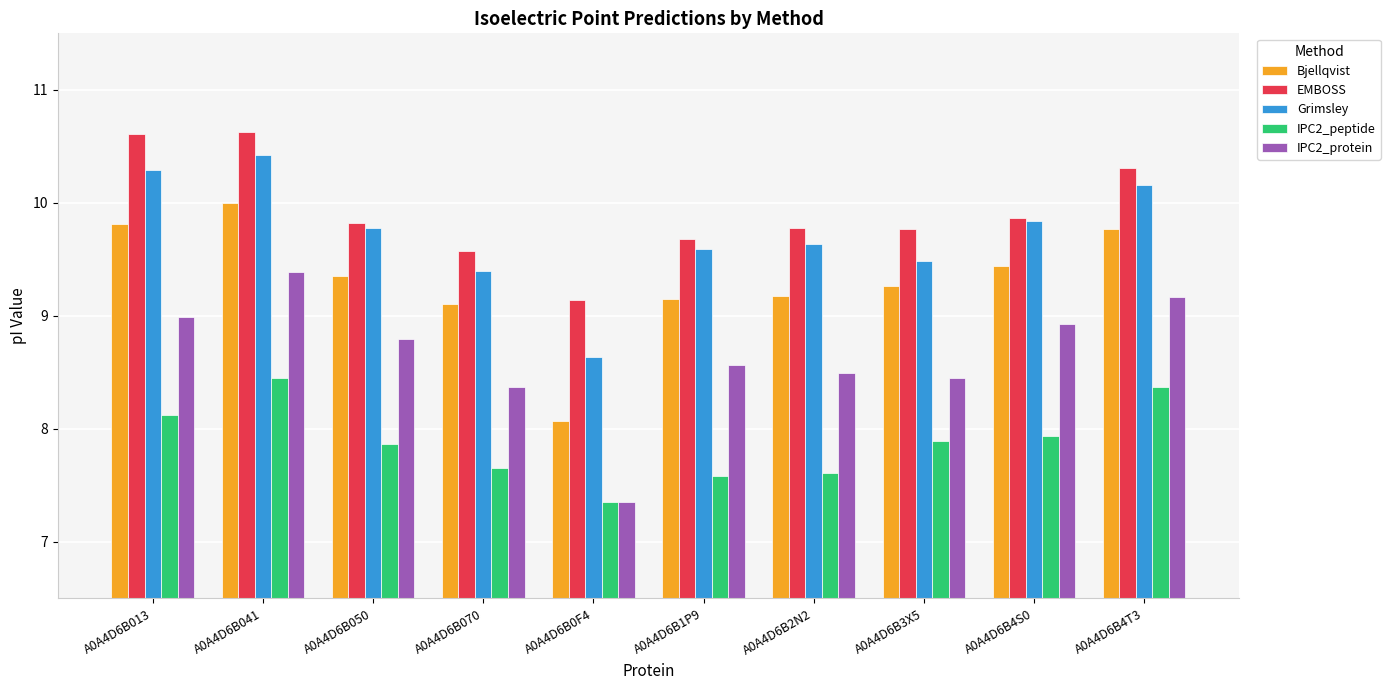

Read the Bjellqvist value at A0A4D6B4T3.

9.8